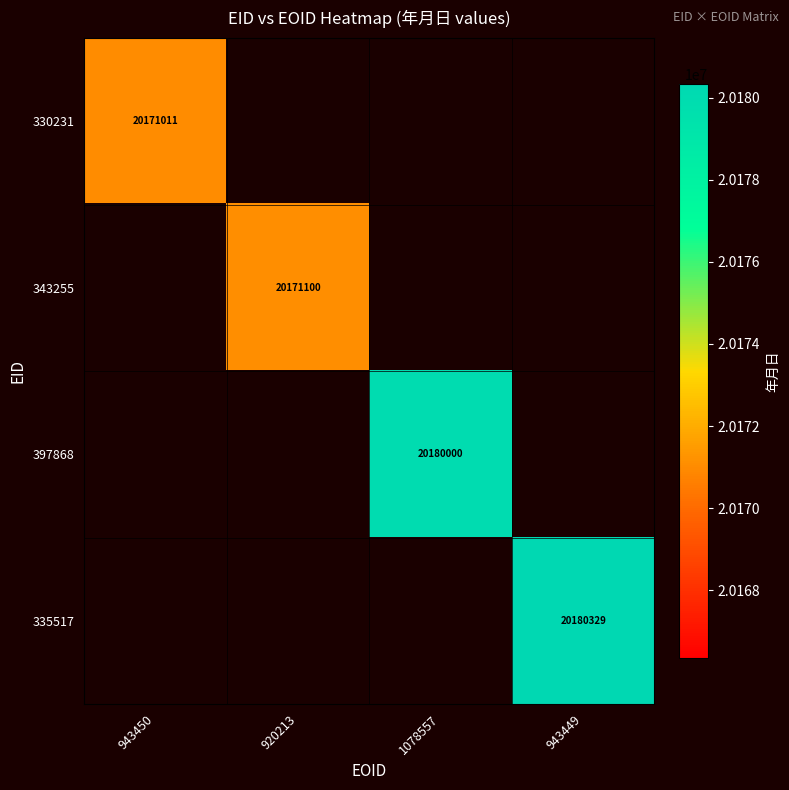

The value of 343255 at 920213 is 20171100. True or false?

True